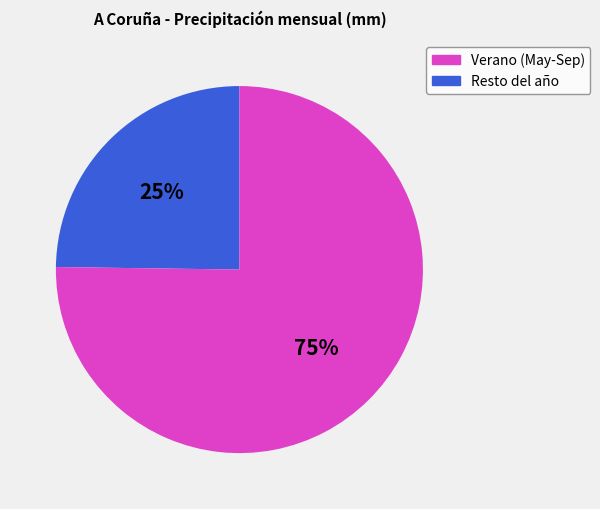

Which category has the biggest portion of the pie?

Resto del año